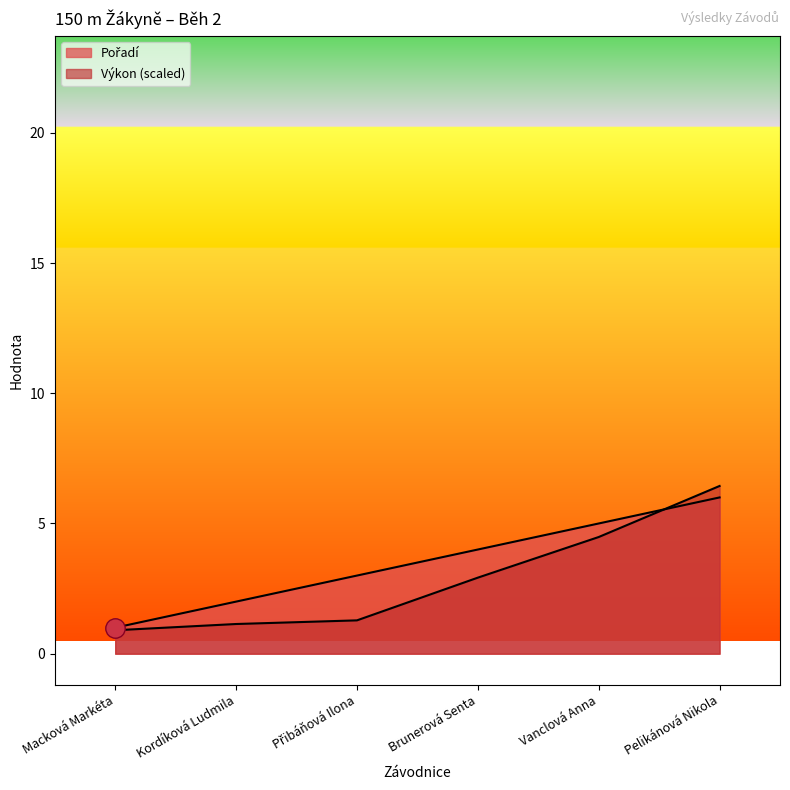

Where does the Výkon series first go above 2?

Brunerová Senta